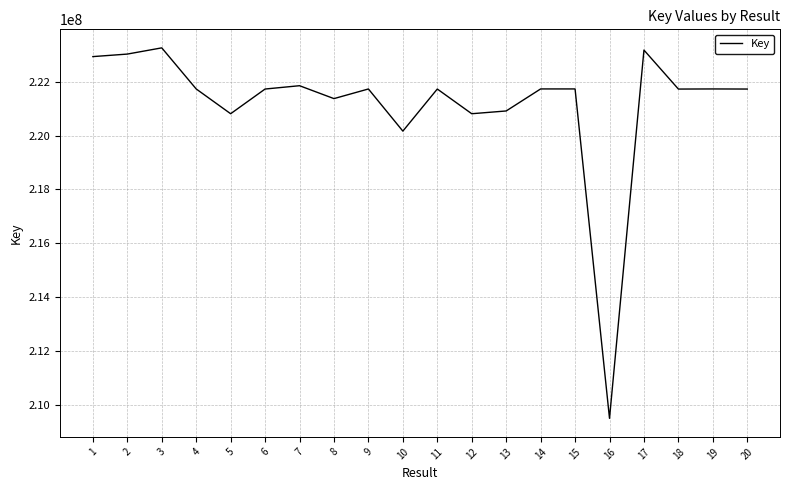

Does the chart display data point markers on the line(s)?

No